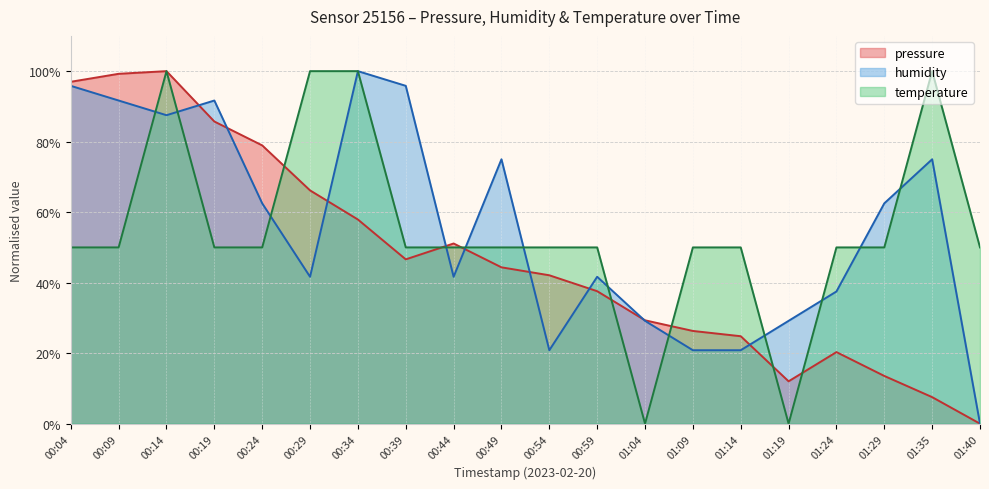

What are all the series names shown in the legend?

pressure, humidity, temperature